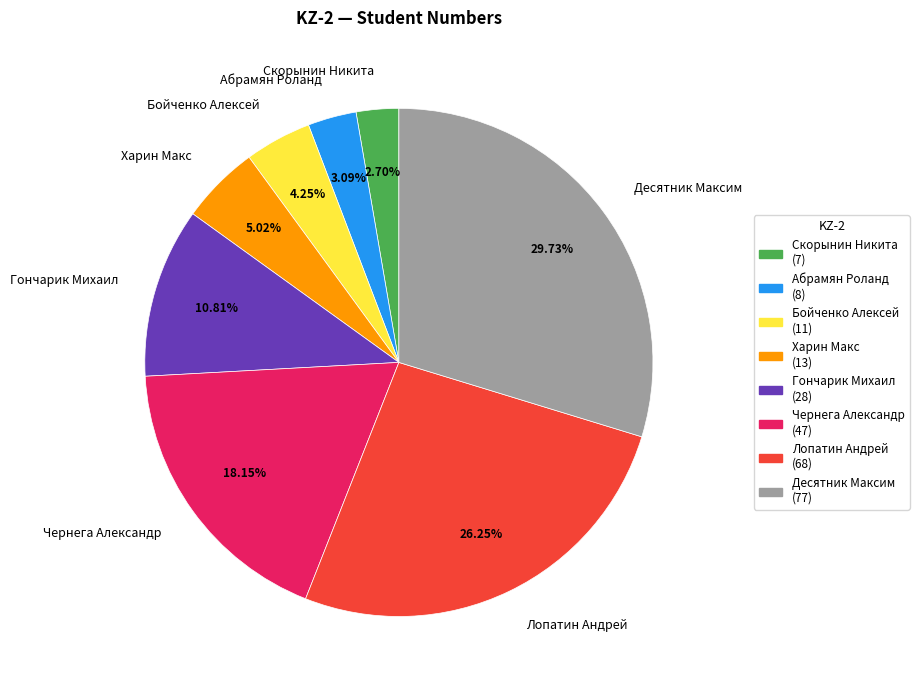

To the nearest percent, what portion does Харин Макс represent?

5%